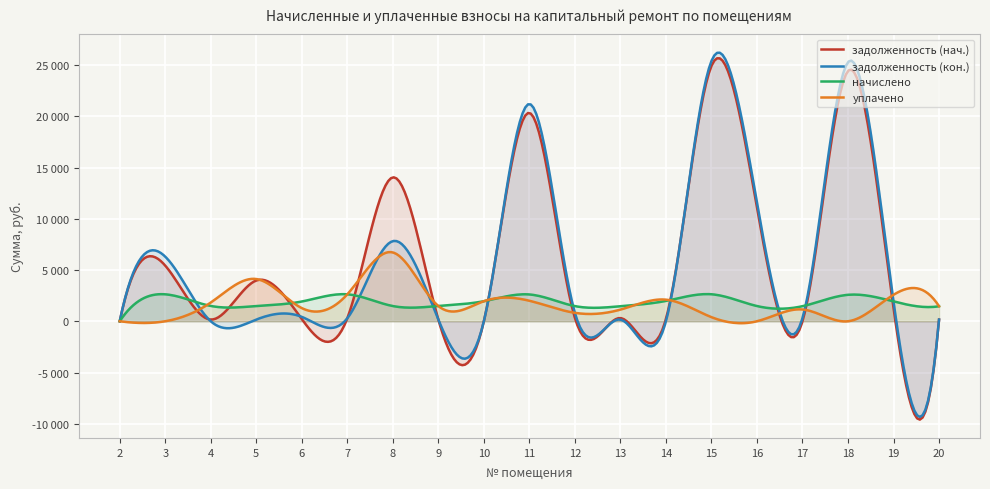

How many intersections are there between уплачено and задолженность (кон.)?

8